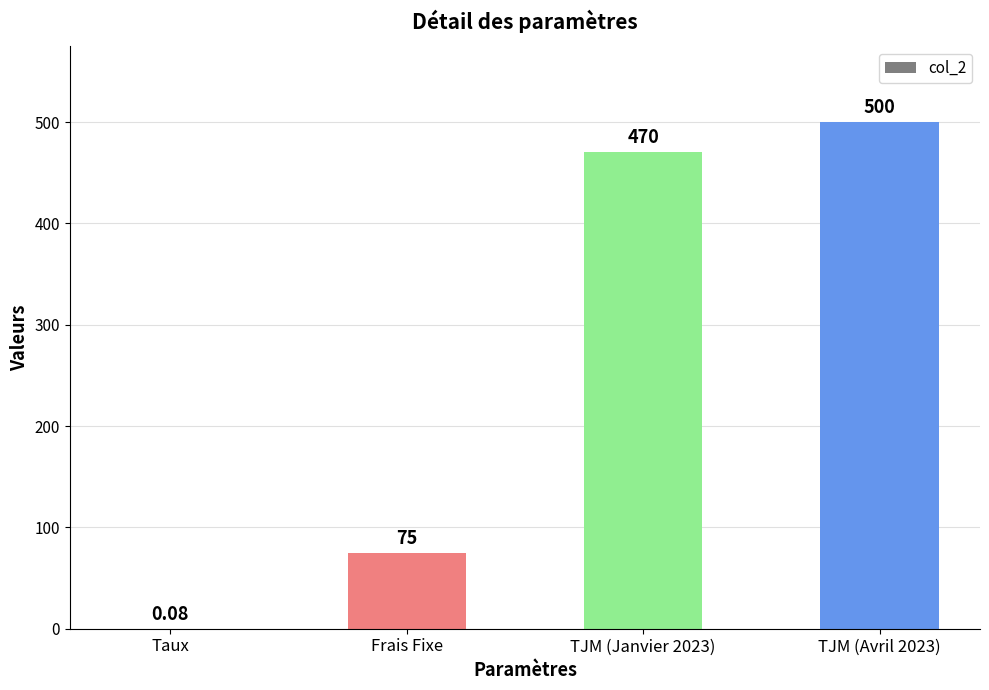

Between TJM (Avril 2023) and Frais Fixe, which is larger?

TJM (Avril 2023)